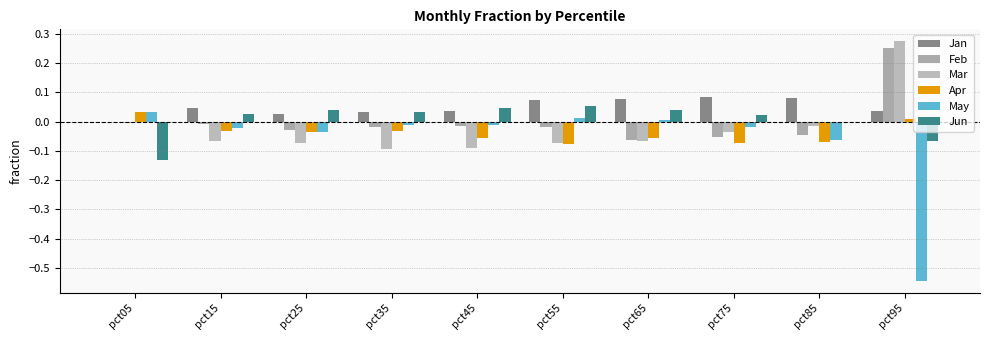

What is the difference between the highest and lowest values at pct85?

0.1